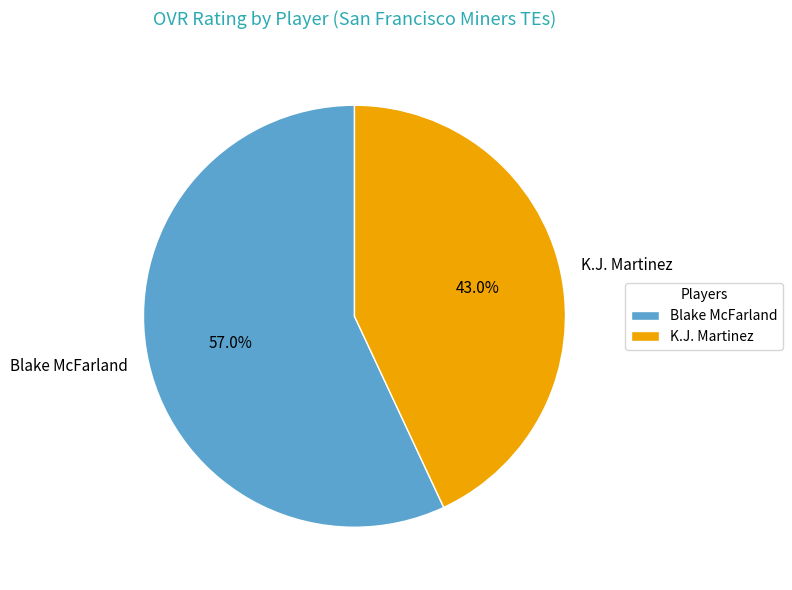

What is the total percentage of K.J. Martinez and Blake McFarland?

100.0%